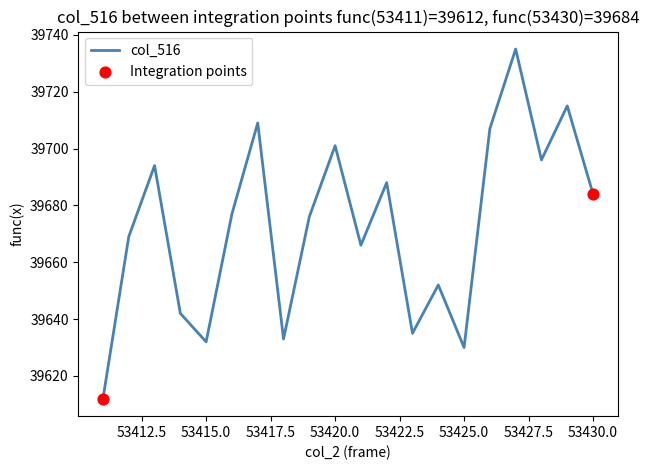

What is the maximum value shown in the chart?

39735